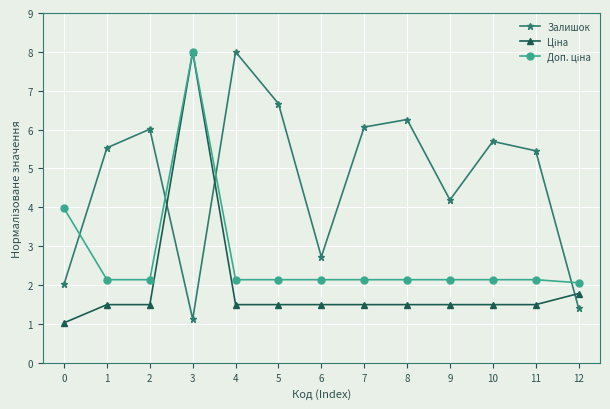

Does the chart display data point markers on the line(s)?

Yes